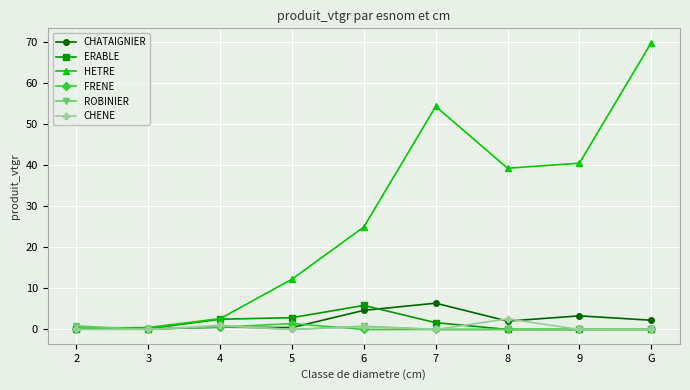

What is the value of the HETRE point at the 1st from the left?

0.3